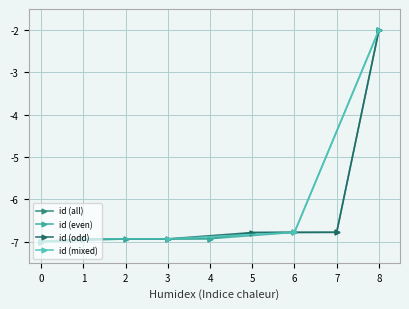

The value of id (all) at 3 is -6.9. True or false?

True